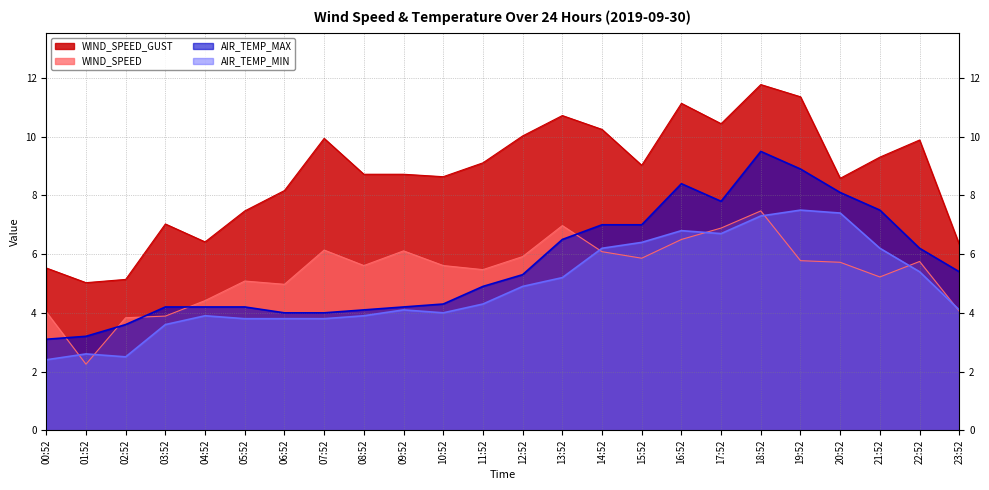

What is the sum of all AIR_TEMP_MIN values?

116.8